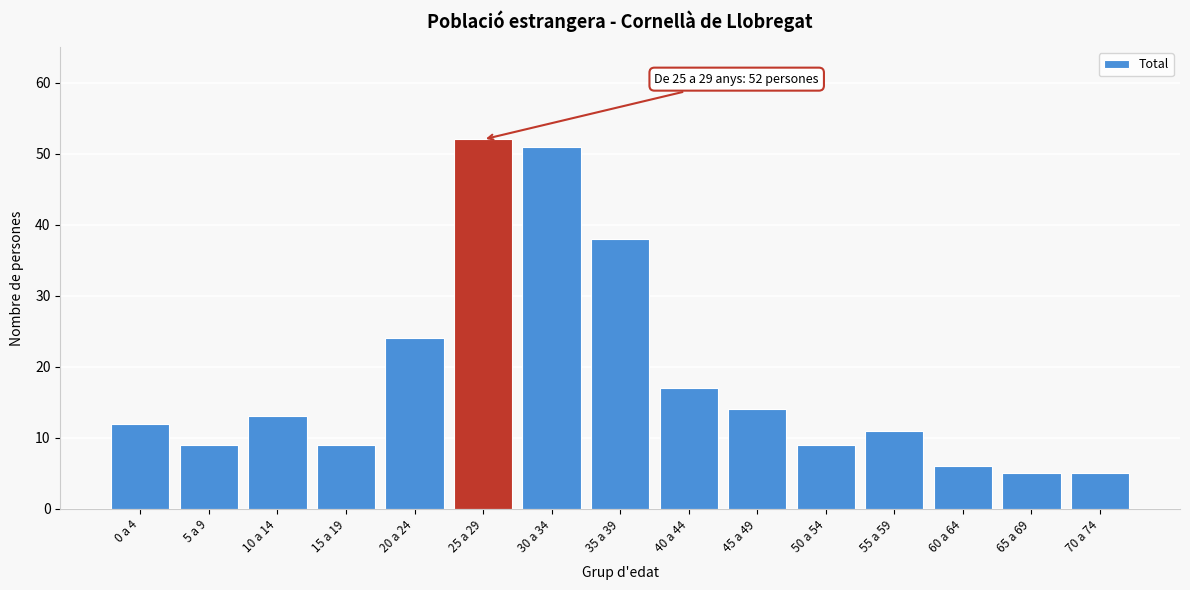

Reading left to right, list all the values displayed in this chart.

0 a 4=12	5 a 9=9	10 a 14=13	15 a 19=9	20 a 24=24	25 a 29=52	30 a 34=51	35 a 39=38	40 a 44=17	45 a 49=14	50 a 54=9	55 a 59=11	60 a 64=6	65 a 69=5	70 a 74=5